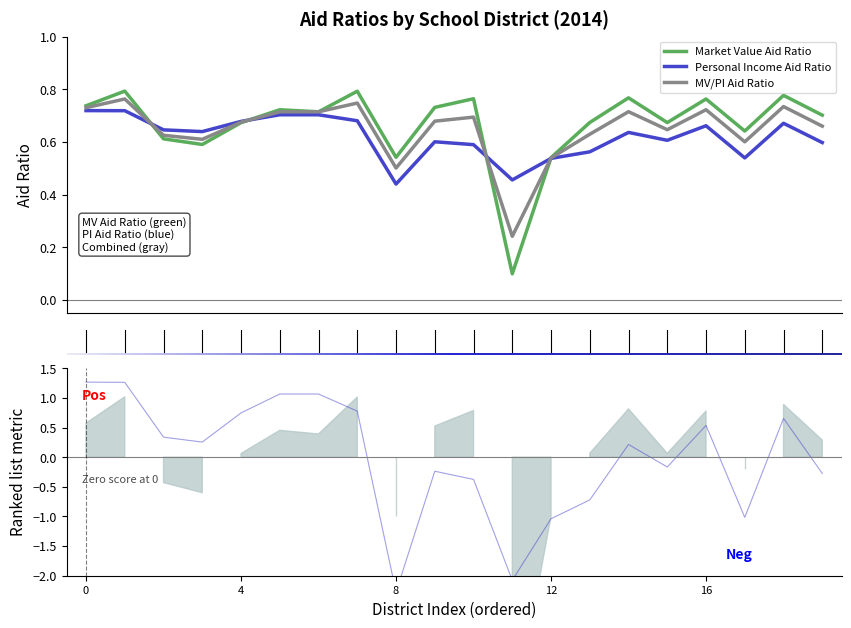

The Personal Income Aid Ratio series shows 0.4 at Brownsville Area SD. True or false?

False